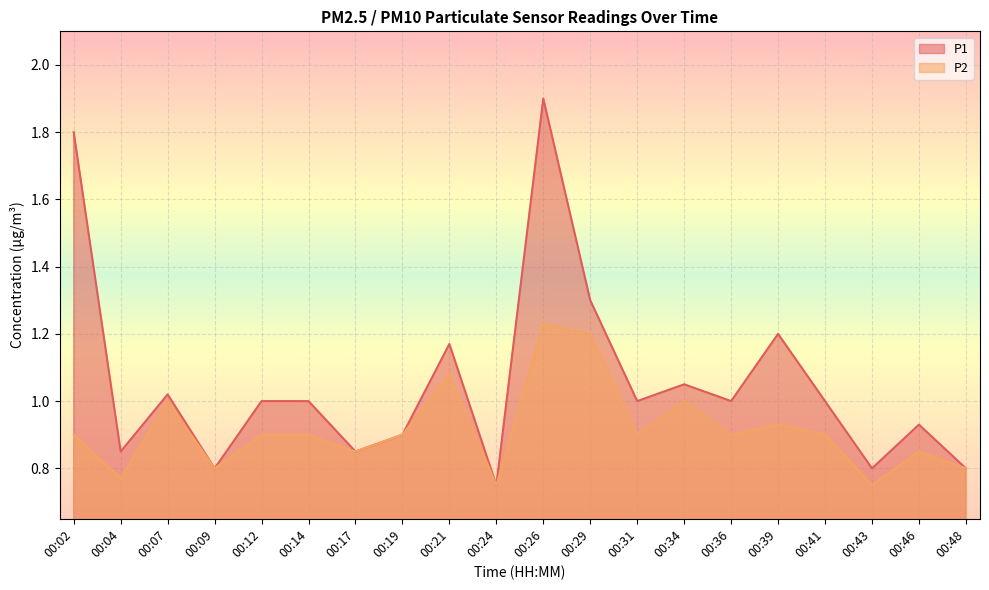

What is the lowest value of the P2 series?

0.8